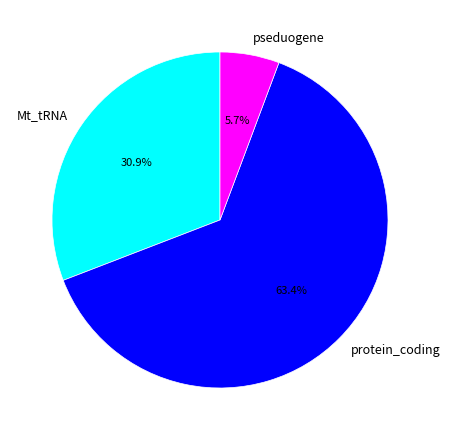

Between protein_coding and Mt_tRNA, which is larger?

protein_coding